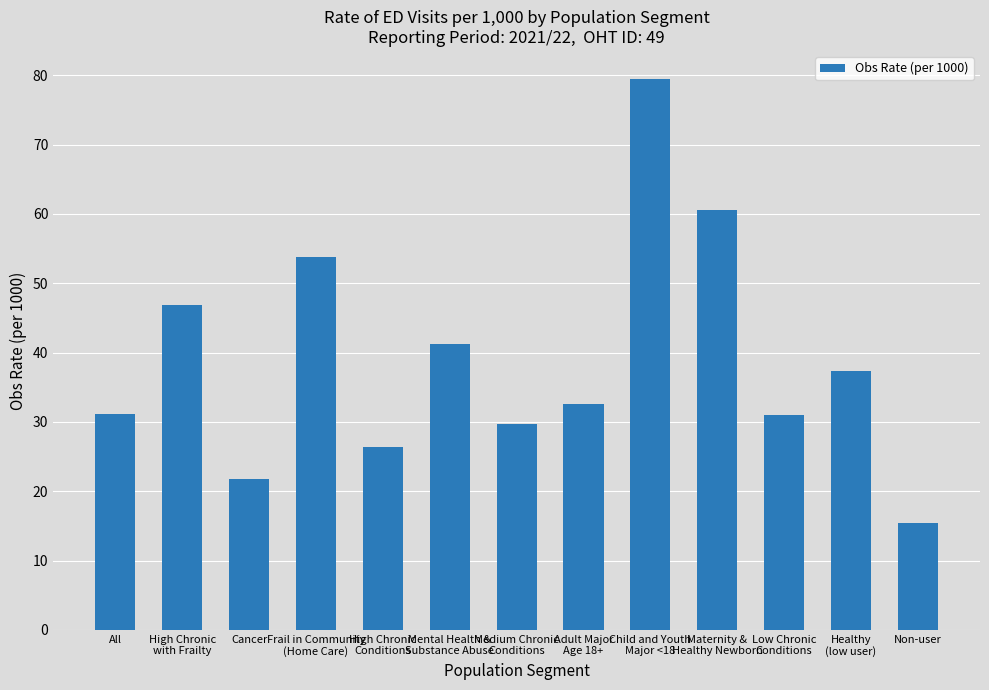

Which label corresponds to the smallest value in the chart?

Non-user